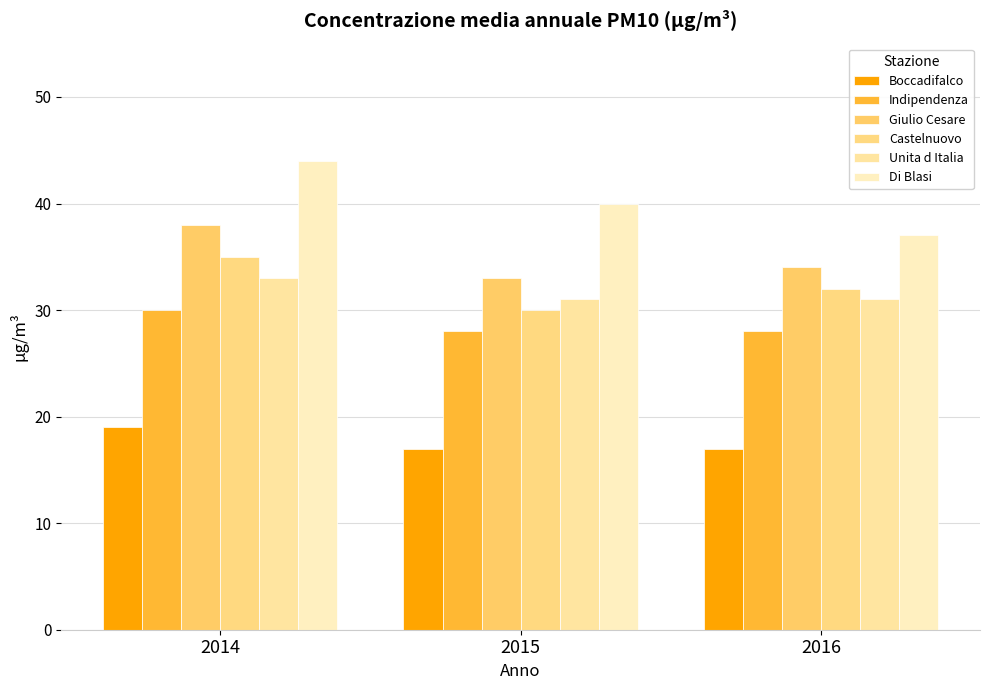

Reading left to right, list all the values displayed in this chart.

Boccadifalco: 2014=19	2015=17	2016=17
Indipendenza: 2014=30	2015=28	2016=28
Giulio Cesare: 2014=38	2015=33	2016=34
Castelnuovo: 2014=35	2015=30	2016=32
Unita d Italia: 2014=33	2015=31	2016=31
Di Blasi: 2014=44	2015=40	2016=37